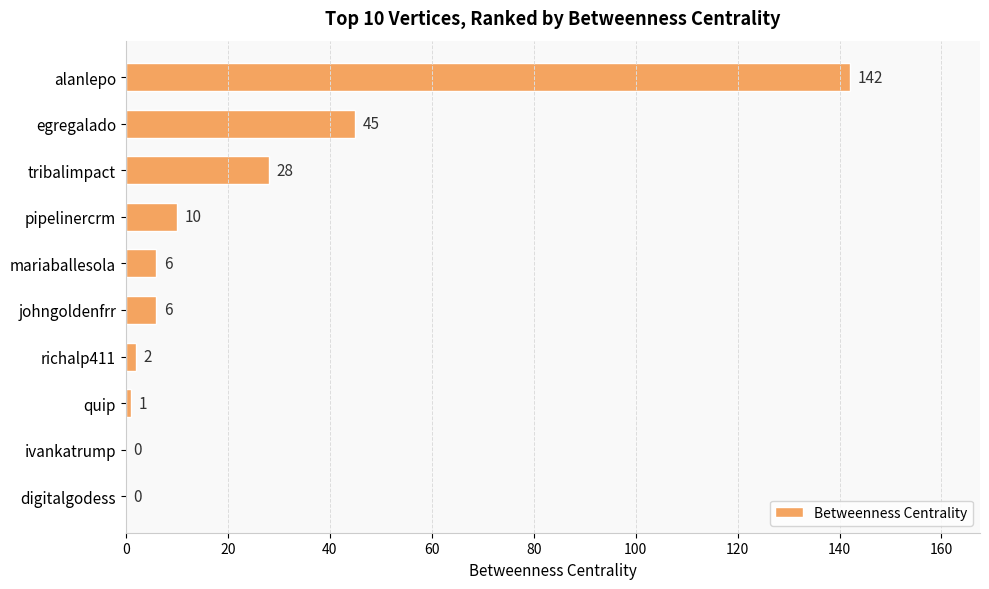

The value at quip is 1. True or false?

True